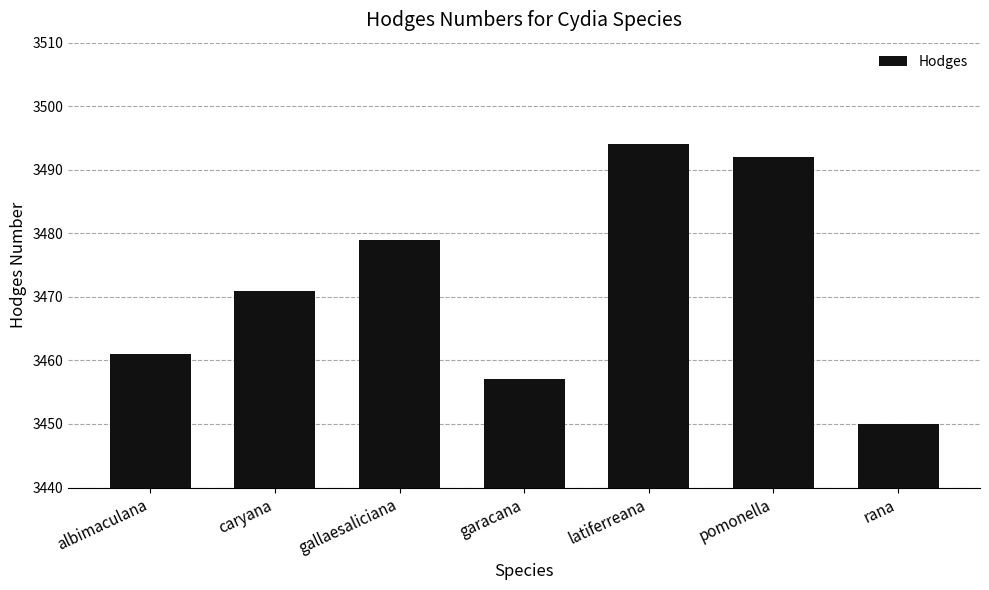

What is the value of the 2nd bar from the left?

3471